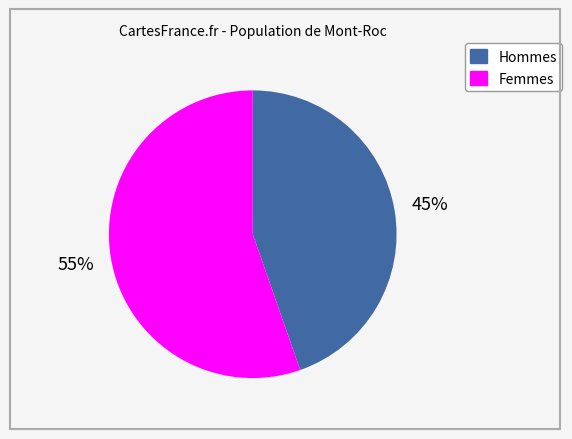

To the nearest percent, what is the average slice percentage?

50%